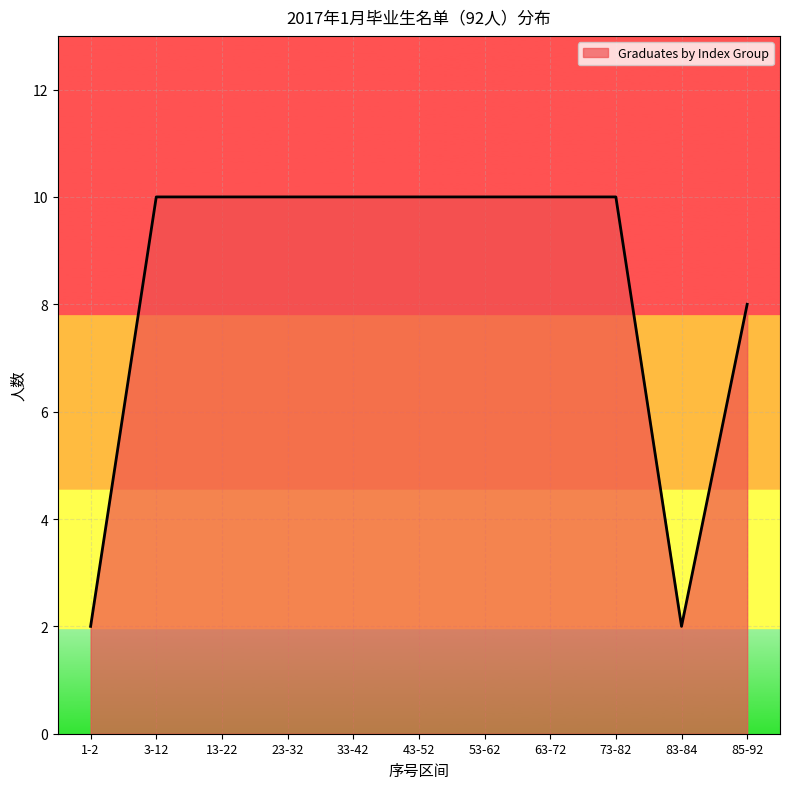

What is the approximate value at 3-12?

10